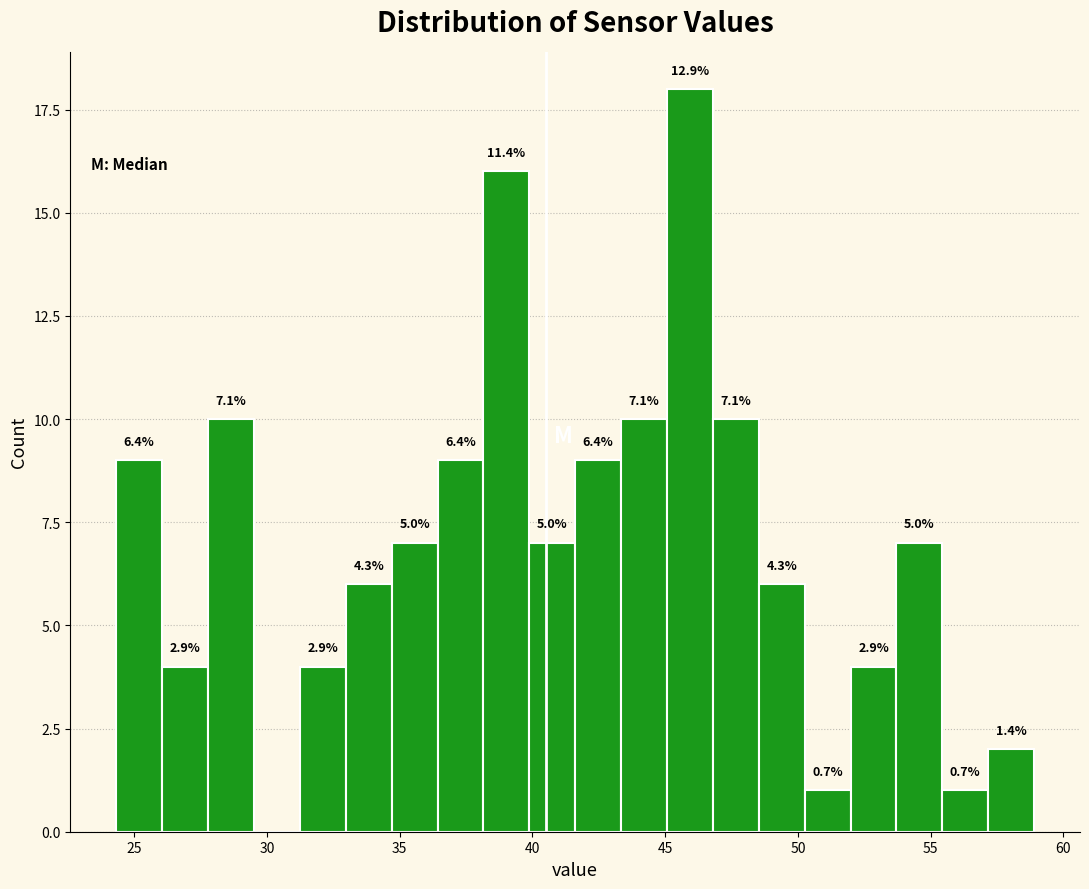

Around what value on the x-axis is the tallest bar? Give the approximate position of its centre, as read against the axis.

46.0